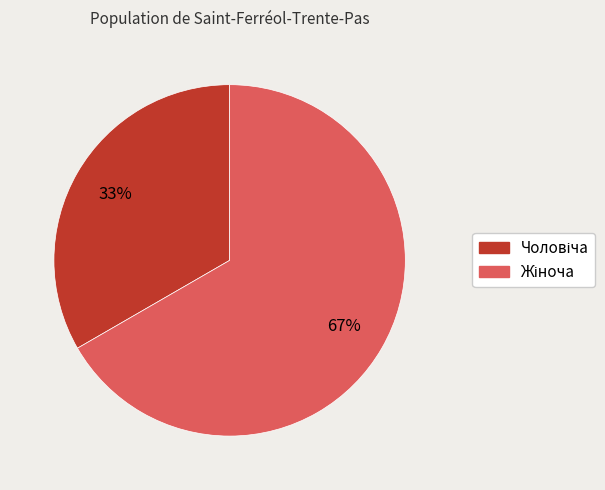

To the nearest percent, what is the average slice percentage?

50%